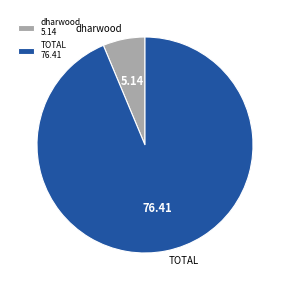

Is the sum of TOTAL and dharwood greater than half?

Yes